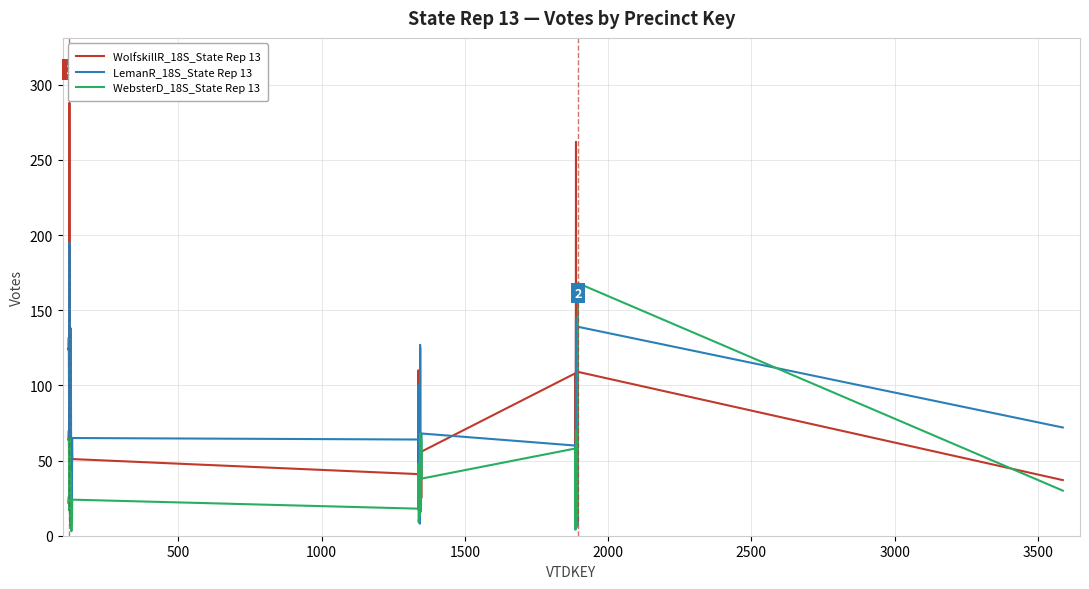

List the series in order of their overall mean, highest first.

WolfskillR_18S_State Rep 13, LemanR_18S_State Rep 13, WebsterD_18S_State Rep 13